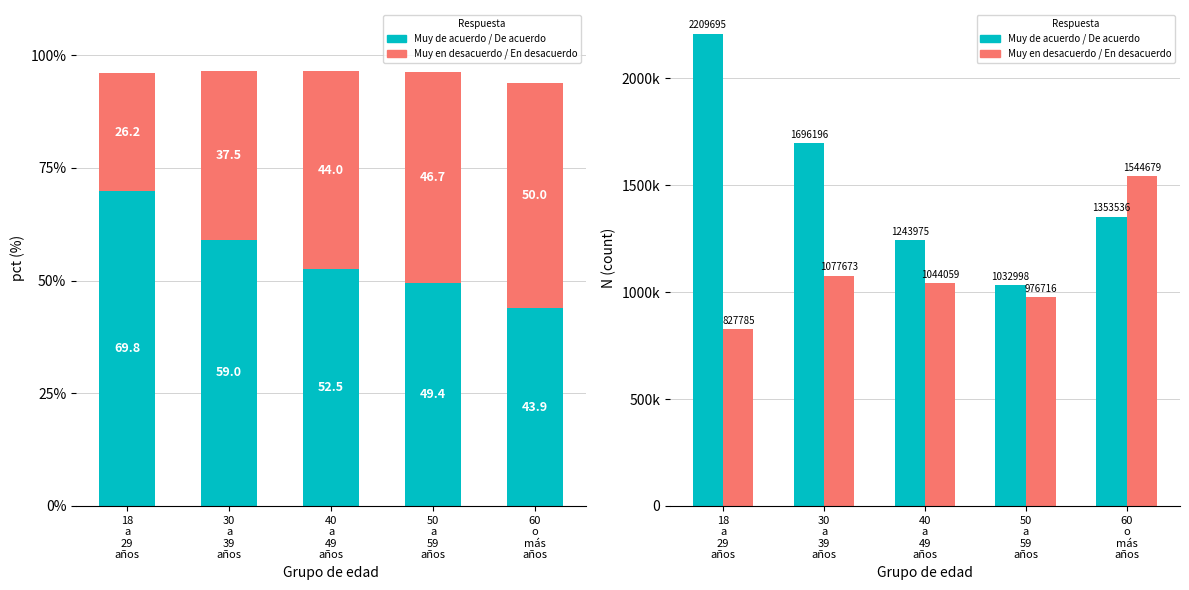

The Muy en desacuerdo / En desacuerdo series shows 1044059 at 40
a
49
años. True or false?

True